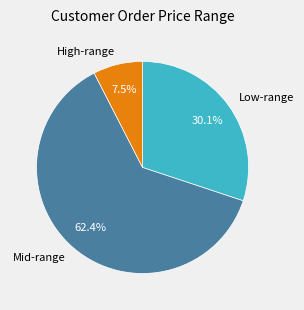

Which slice is the largest?

Mid-range